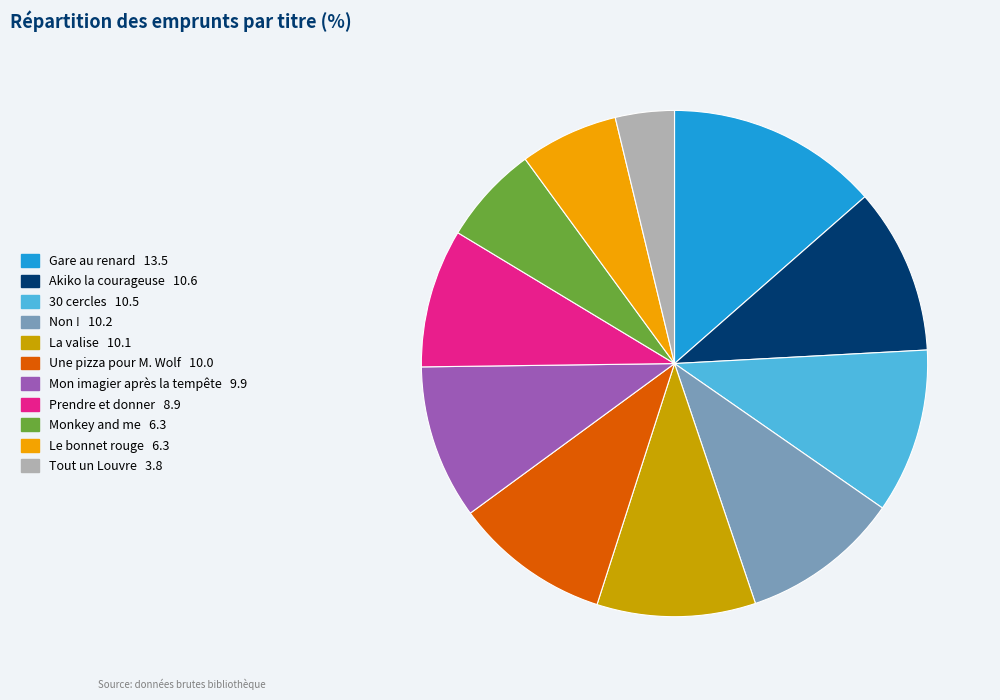

Is Akiko la courageuse the majority of the pie?

No